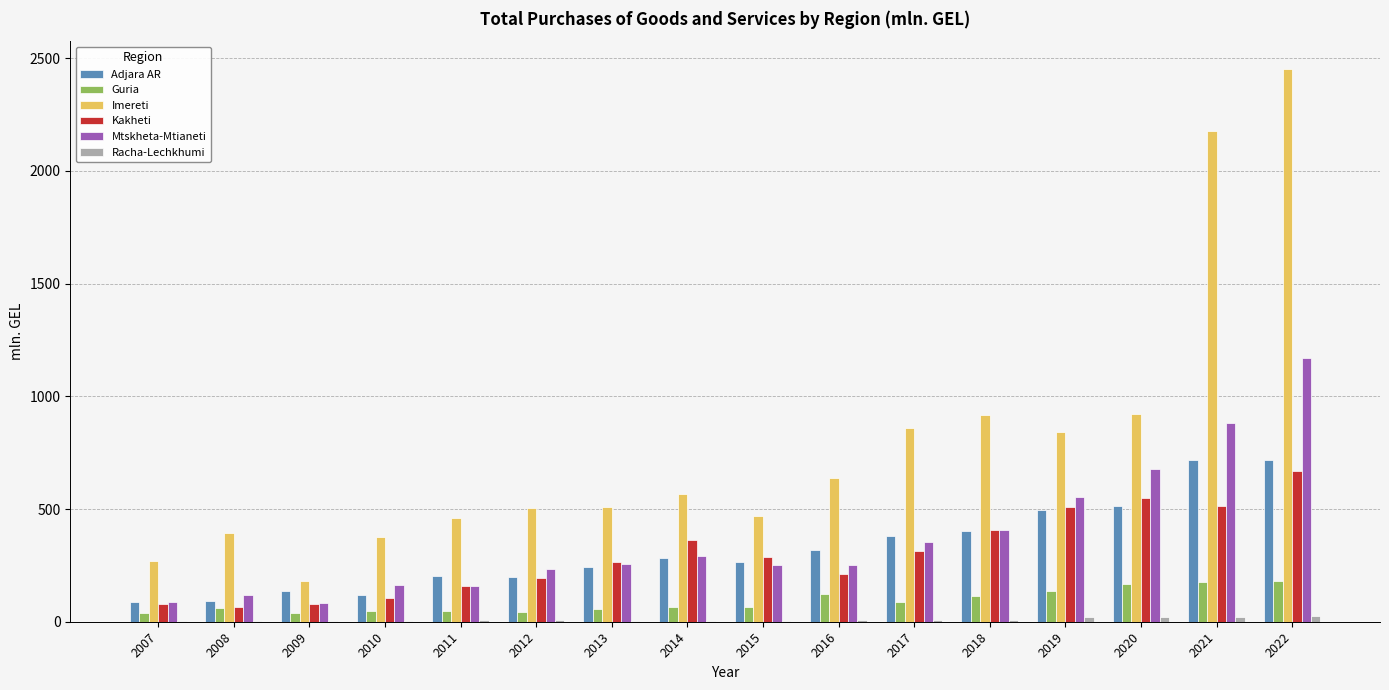

Is the value of Mtskheta-Mtianeti at 2022 greater than the value of Adjara AR at 2010?

Yes